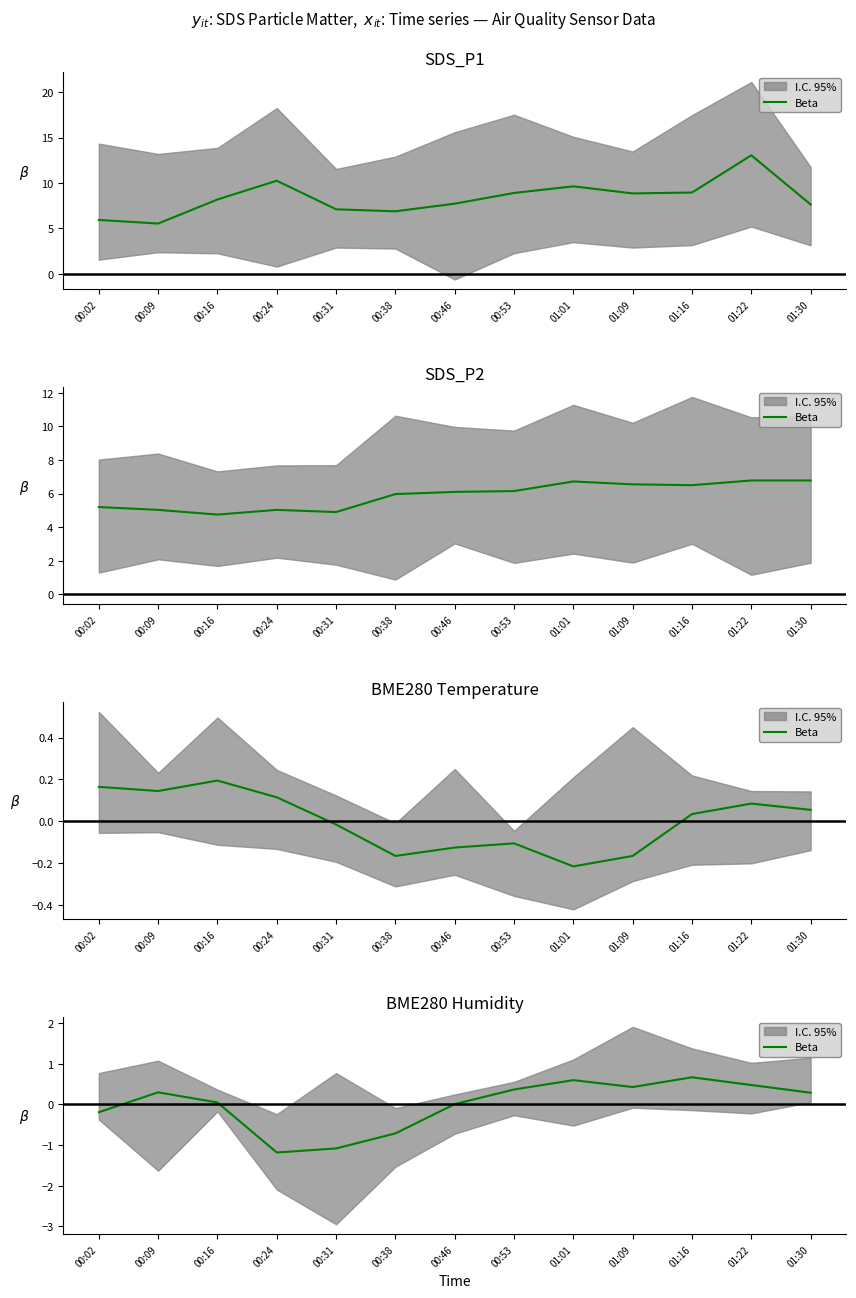

What is the change in value from 00:46 to 00:53?

+0.4